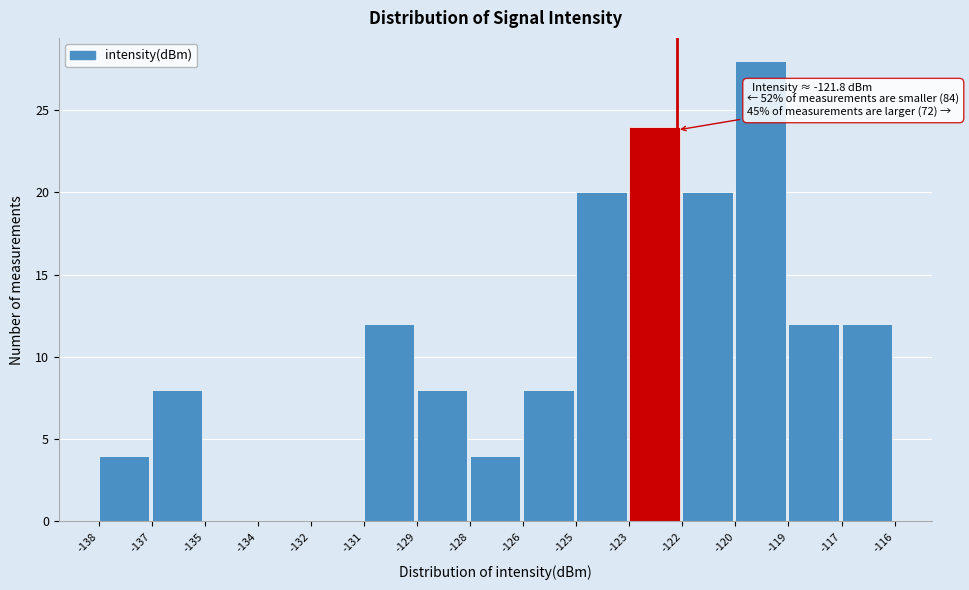

Reading right to left, extract all data points from this chart.

-117=12	-119=12	-120=28	-122=20	-123=24	-125=20	-126=8	-128=4	-129=8	-131=12	-132=0	-134=0	-135=0	-137=8	-138=4